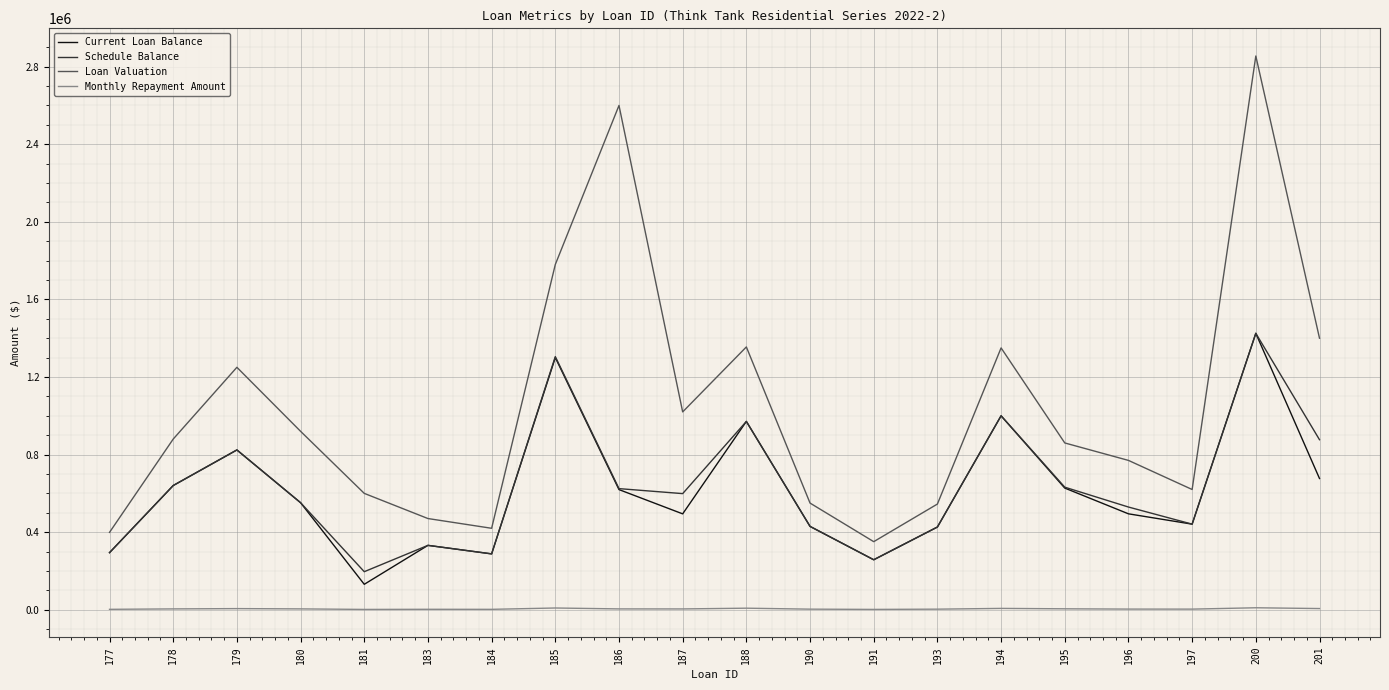

Which series has the widest spread of values?

Loan Valuation